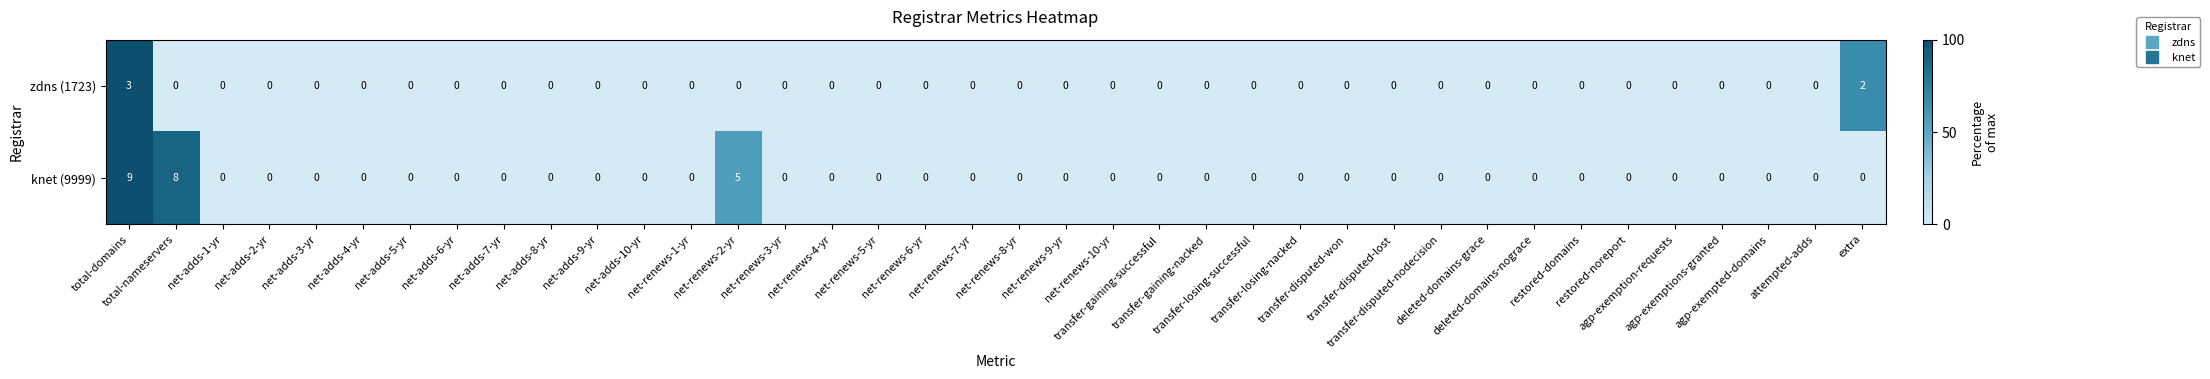

At which category is the sum across all series the highest?

total-domains